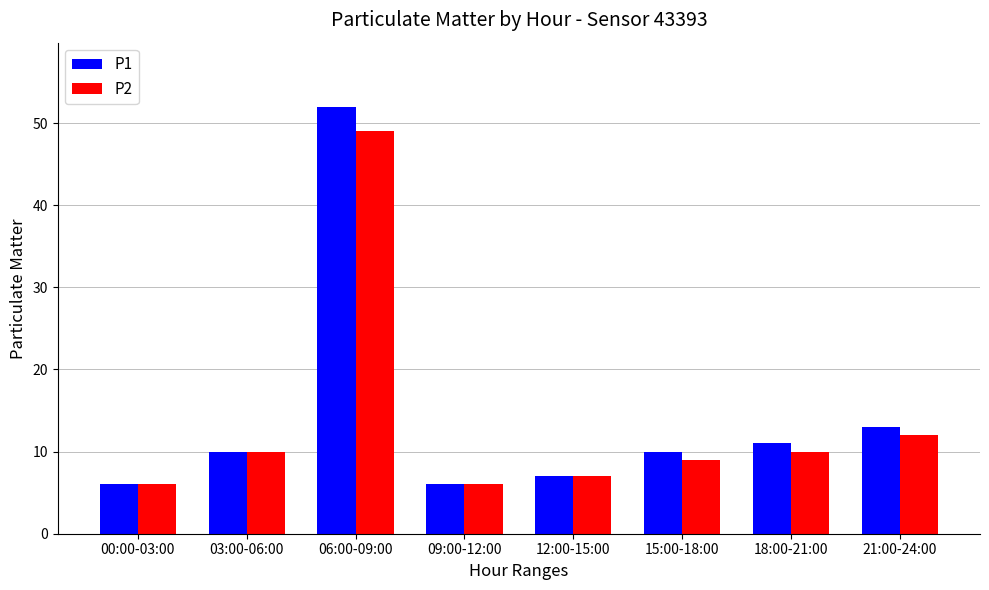

What position from the left is 09:00-12:00?

4